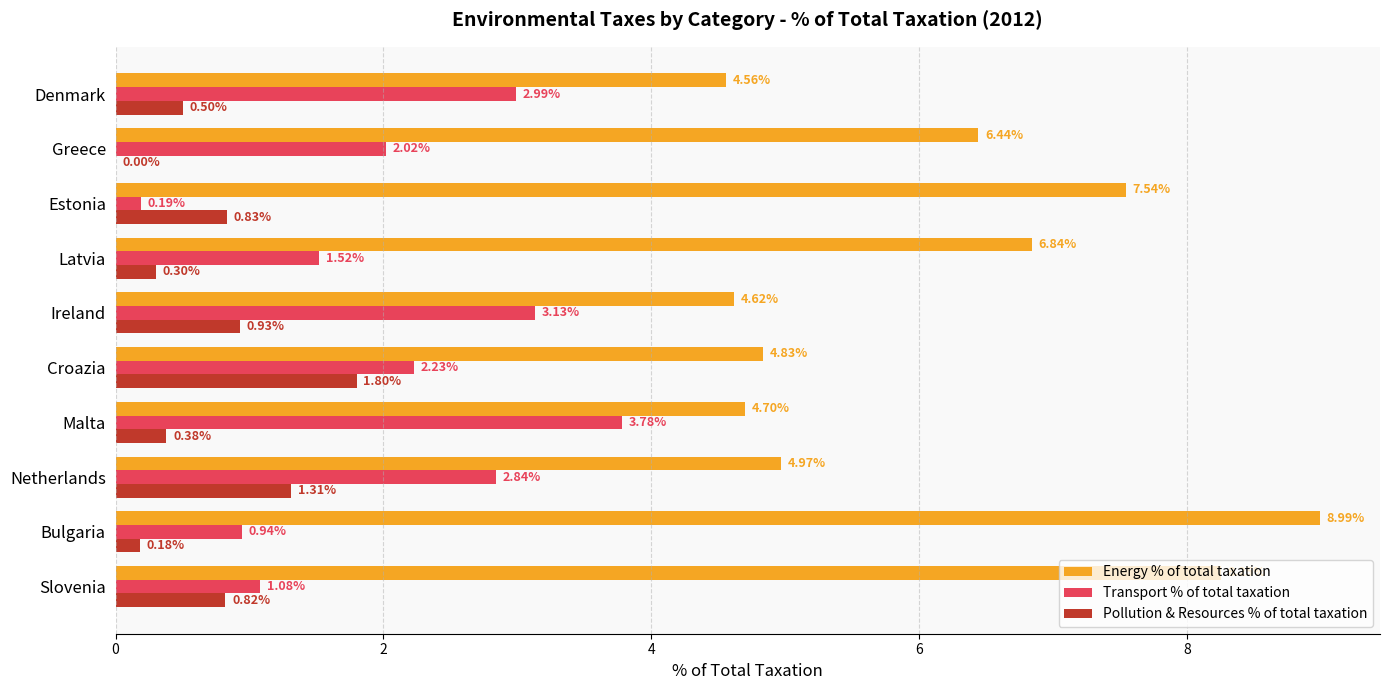

Which series has the largest range (max minus min)?

Energy % of total taxation